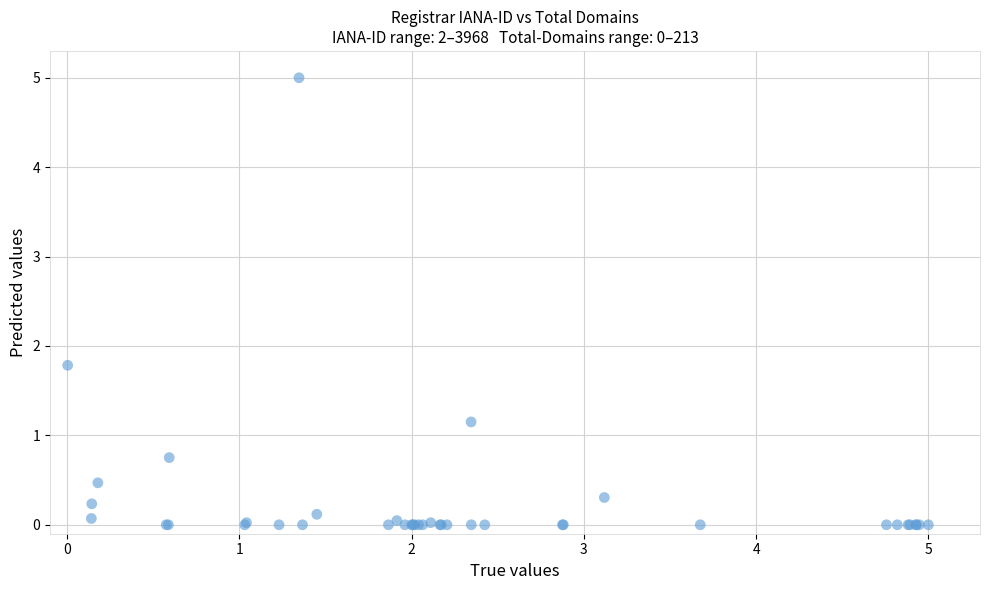

What Y value in the scatter plot is closest to 2?

1.8